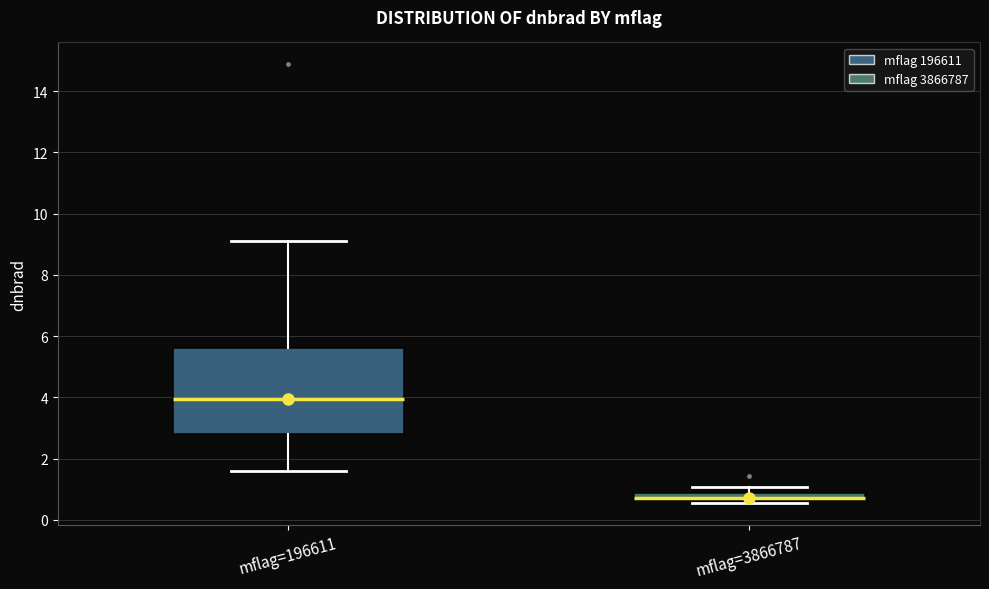

Where does the median line of the box for mflag=196611 sit on the y-axis? The values are not printed on the chart, so give them approximately, as read against the axis.

4.0